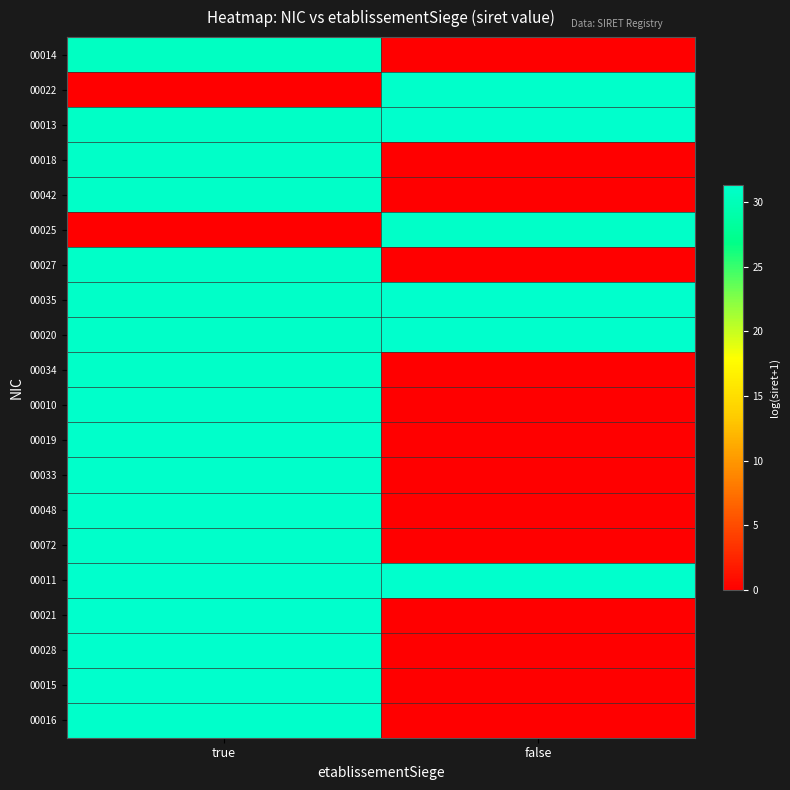

What is the difference between the highest and lowest values at false?

31.3